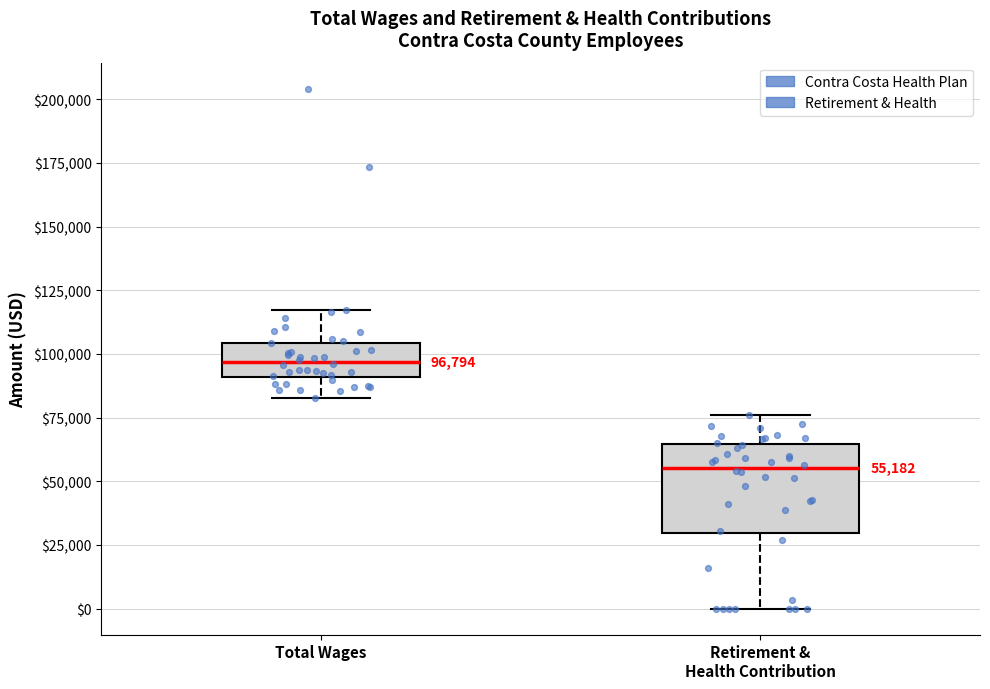

Comparing the boxes themselves (not the whiskers), which one is the tallest?

Retirement & Health Contribution